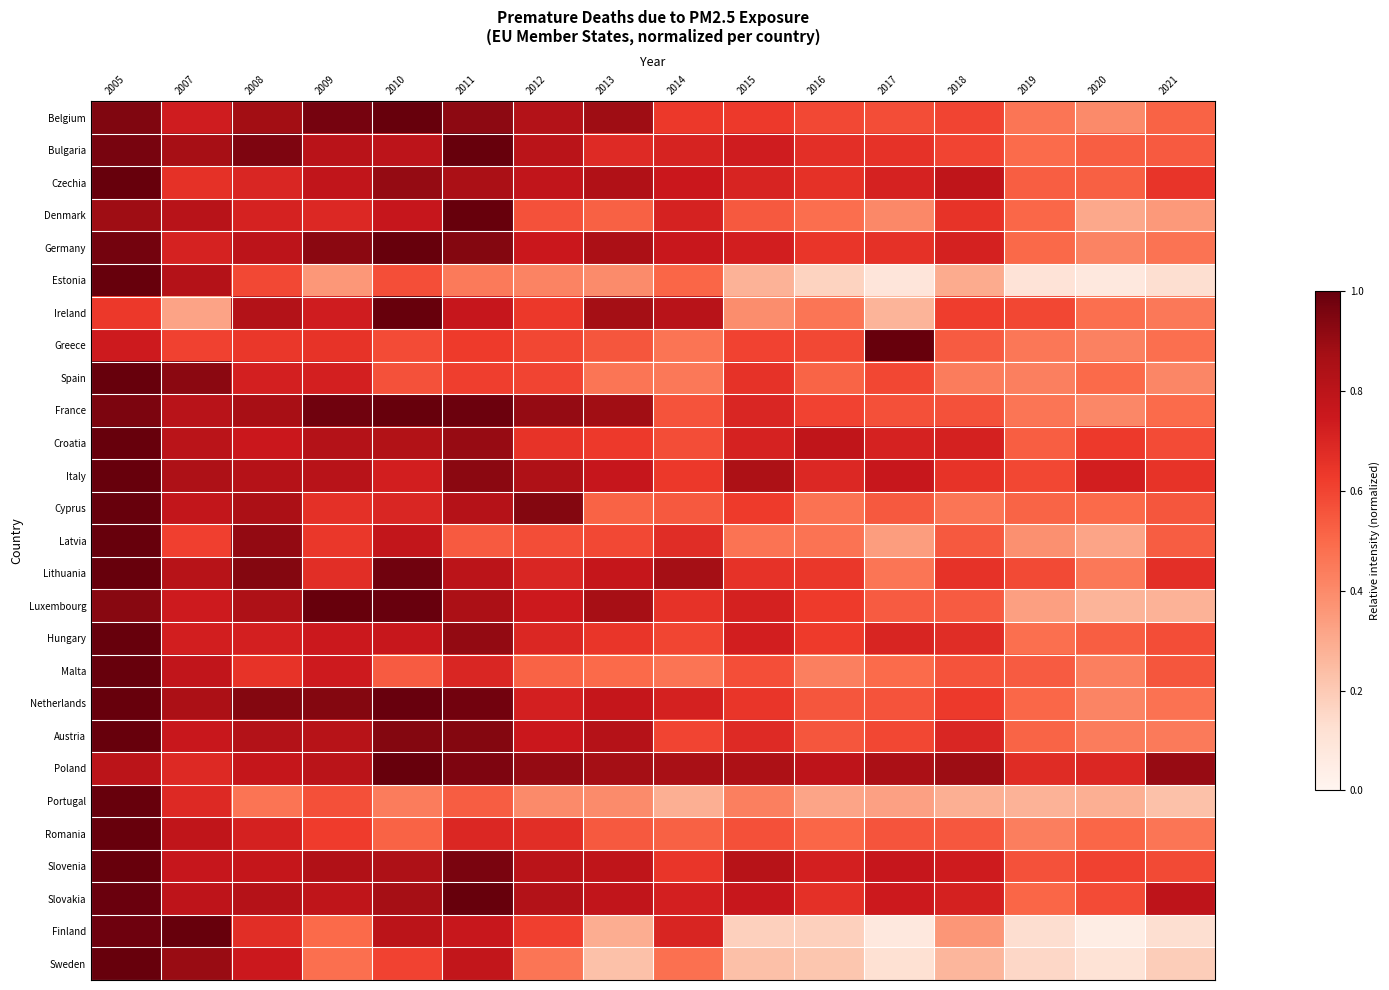

At how many categories does at least one series exceed 0?

16